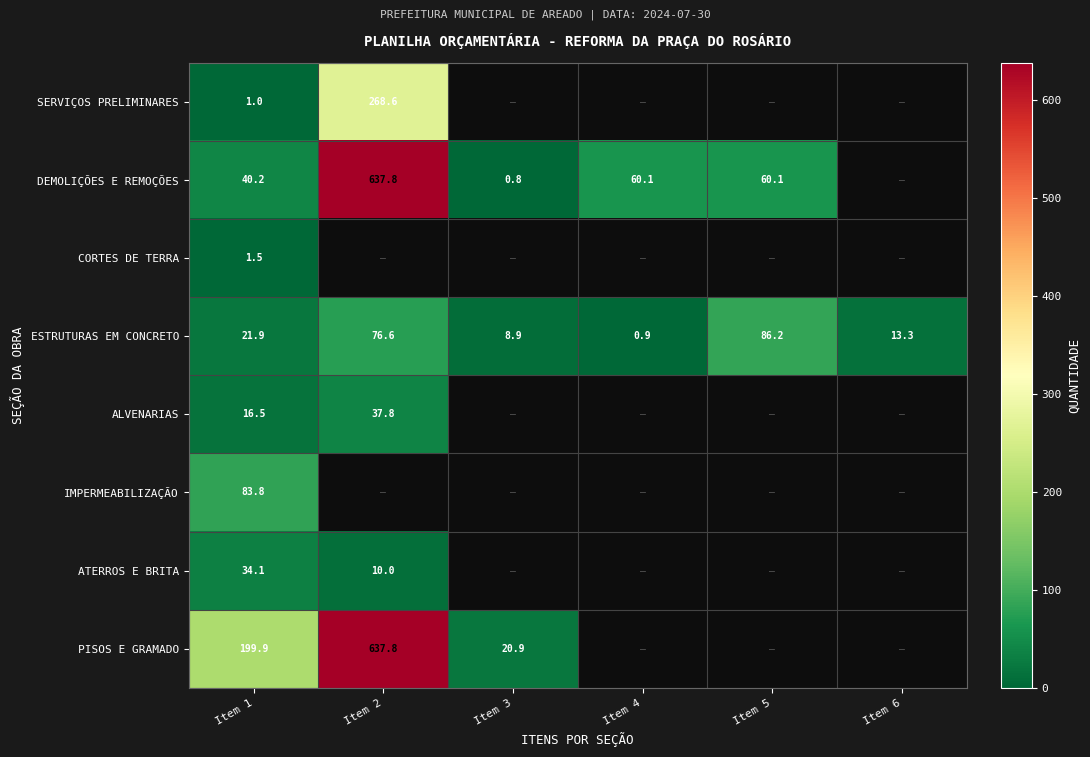

At Item 1, list the series in order from smallest to largest.

SERVIÇOS PRELIMINARES, CORTES DE TERRA, ALVENARIAS, ESTRUTURAS EM CONCRETO, ATERROS E BRITA, DEMOLIÇÕES E REMOÇÕES, IMPERMEABILIZAÇÃO, PISOS E GRAMADO